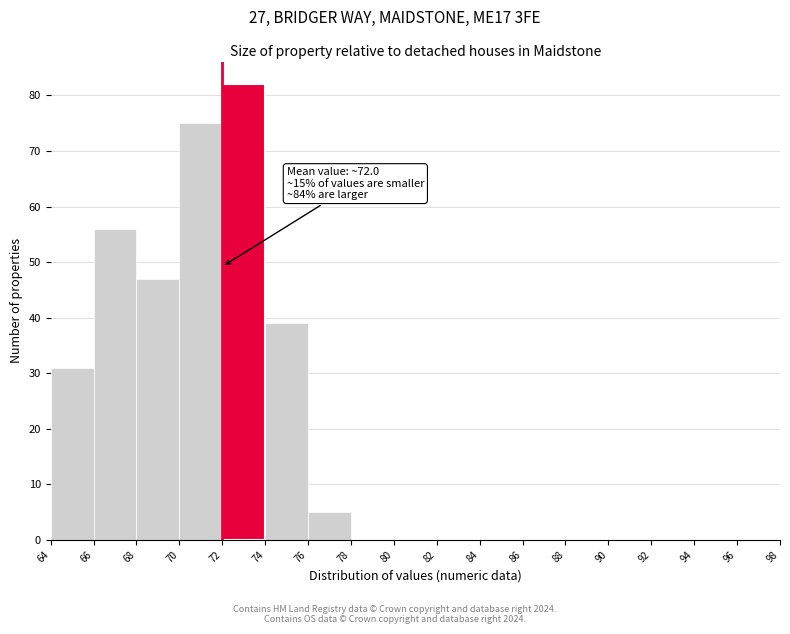

Which range on the x-axis has the tallest bar?

72 to 74